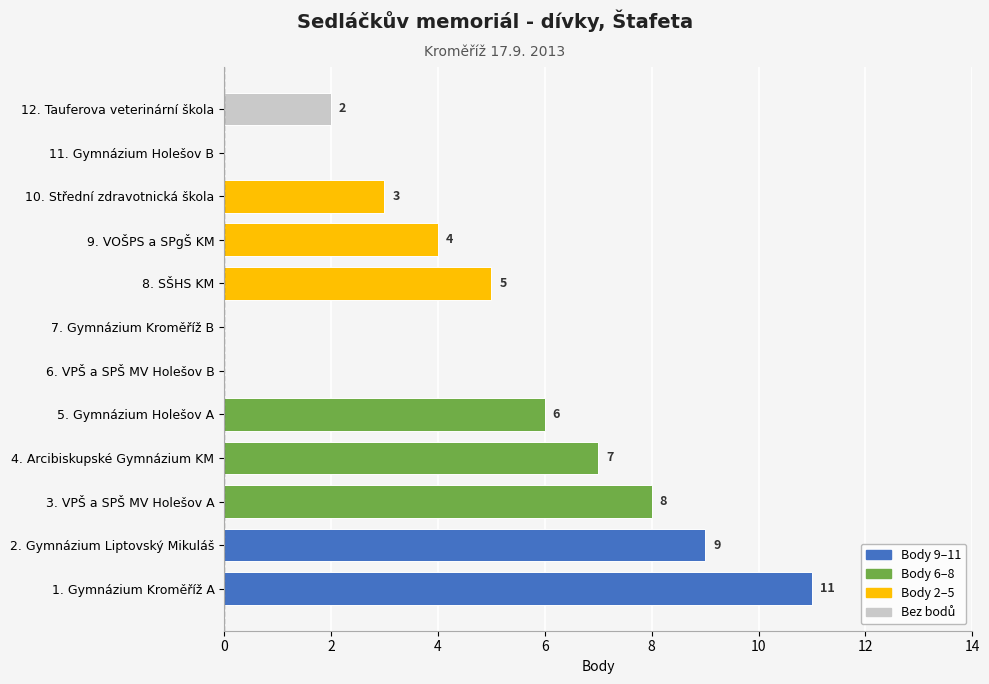

At which label is the value closest to 5?

8. SŠHS KM